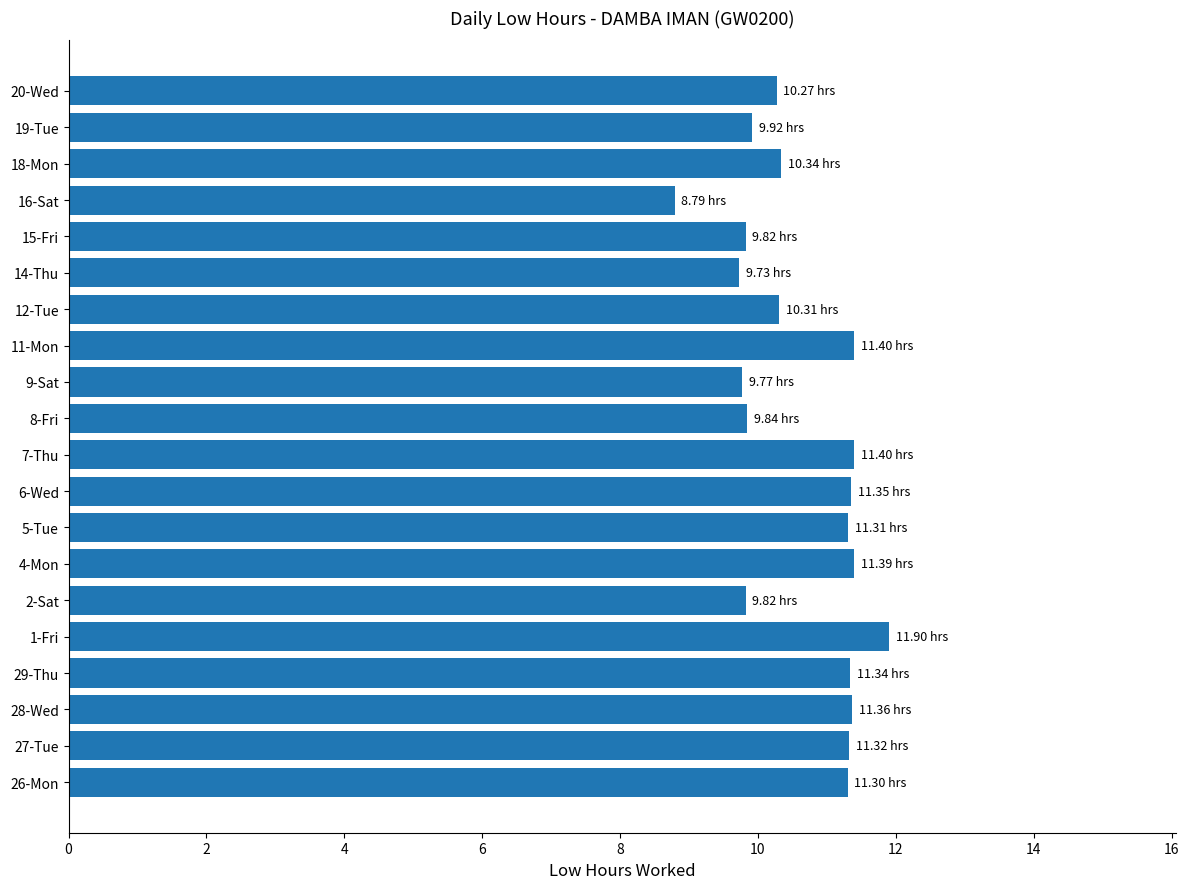

What is the average value?

10.6